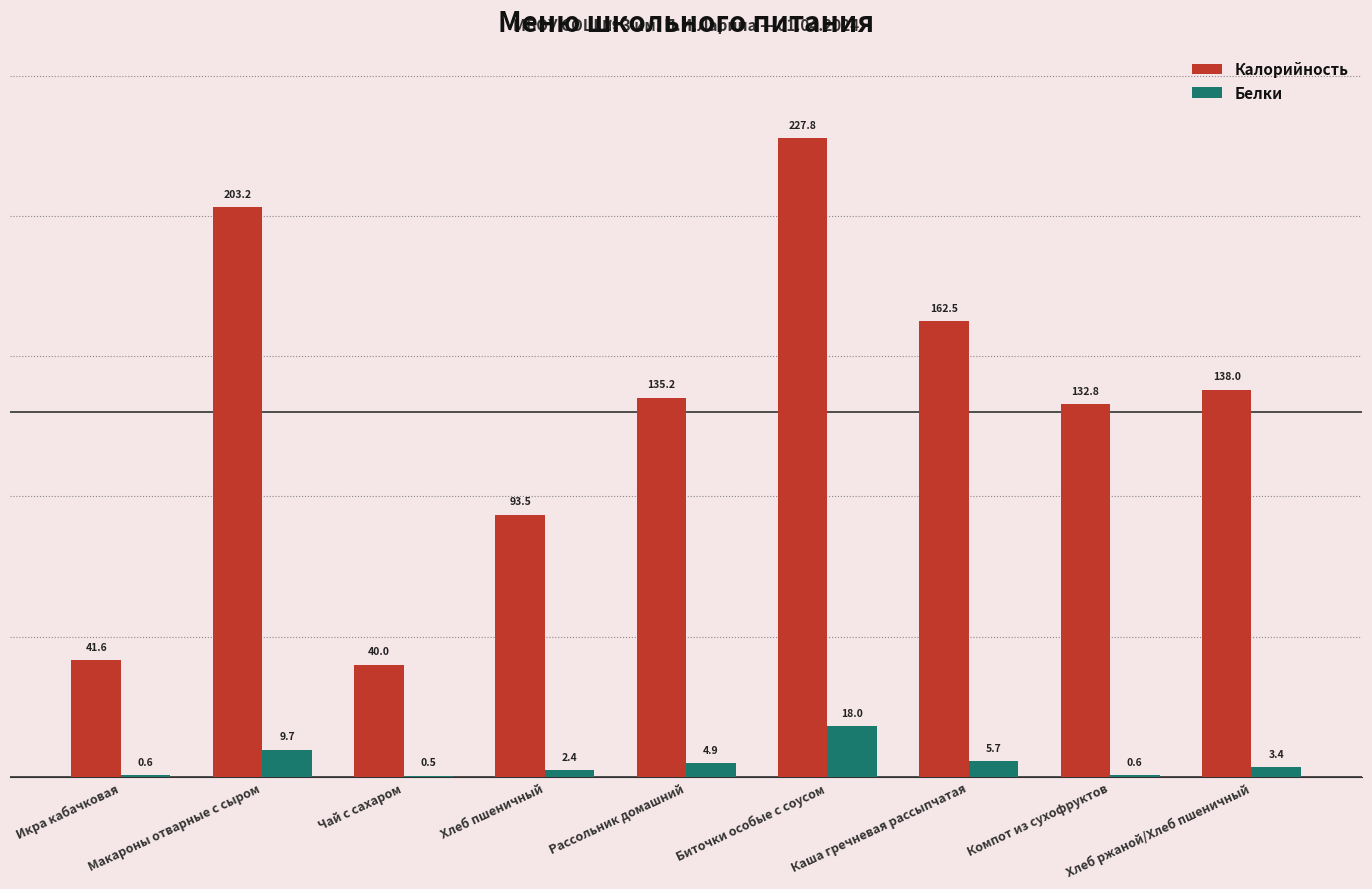

How many groups of bars are there?

9